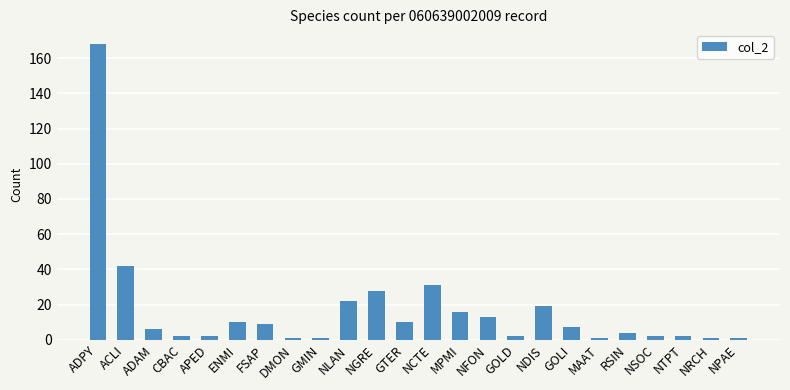

Is it true that the value at FSAP is 9?

True